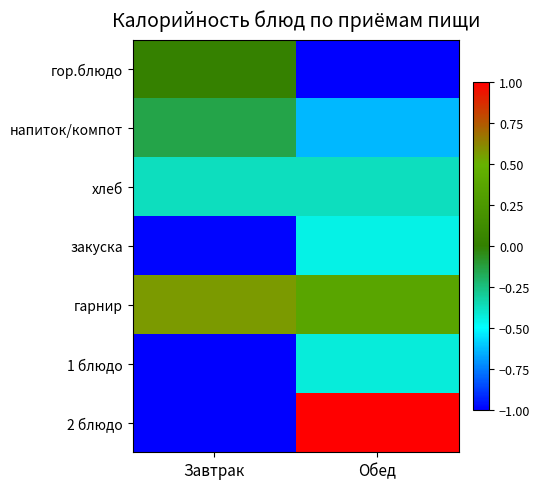

Reading right to left, transcribe all the data shown in this chart.

гор.блюдо: Обед=-1.0	Завтрак=0.0
напиток/компот: Обед=-0.6	Завтрак=-0.1
хлеб: Обед=-0.4	Завтрак=-0.4
закуска: Обед=-0.4	Завтрак=-1.0
гарнир: Обед=0.4	Завтрак=0.6
1 блюдо: Обед=-0.4	Завтрак=-1.0
2 блюдо: Обед=1.0	Завтрак=-1.0